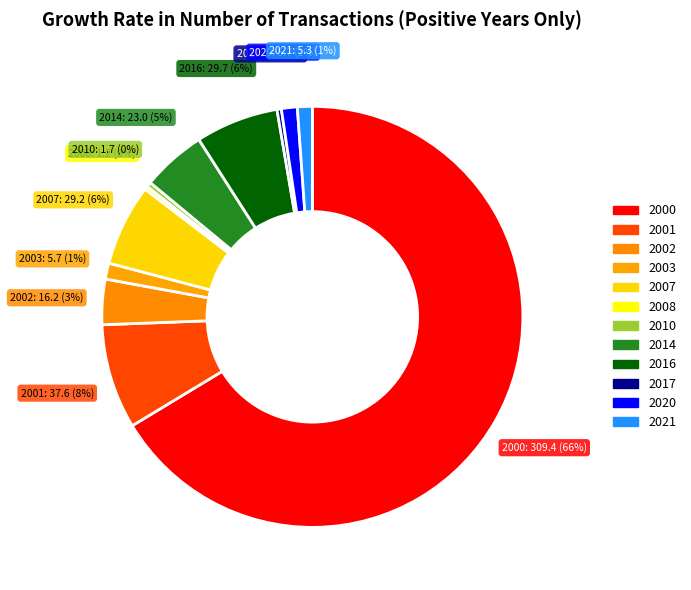

True or false: 2003 accounts for 11% of the total.

False